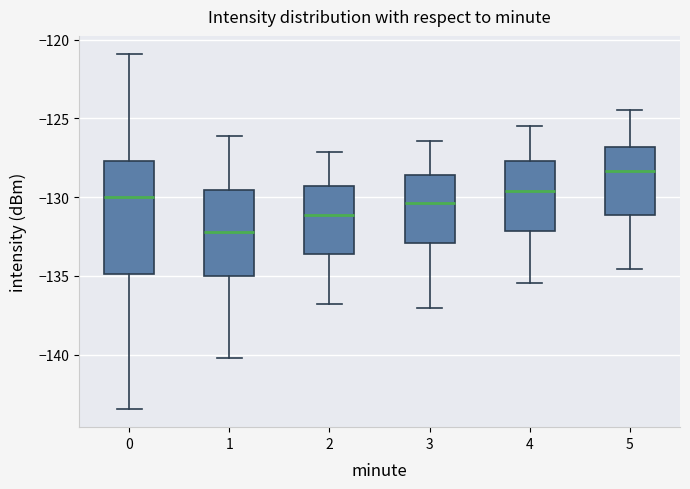

Where does the upper whisker of the box at x = 5 end on the y-axis? The values are not printed on the chart, so give them approximately, as read against the axis.

-124.5